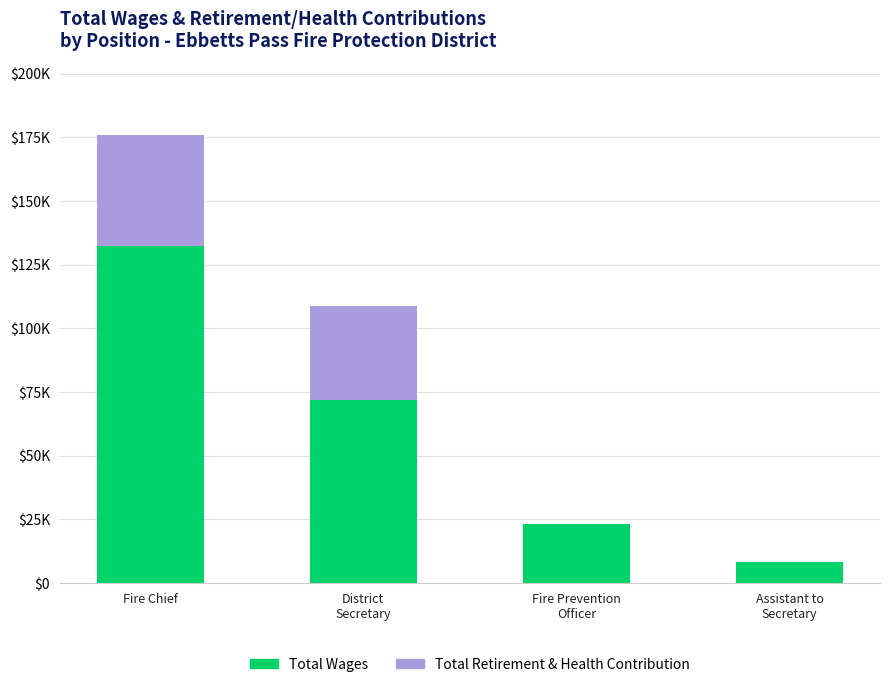

Is it true that Total Retirement & Health Contribution equals 14175 at Fire Prevention
Officer?

False